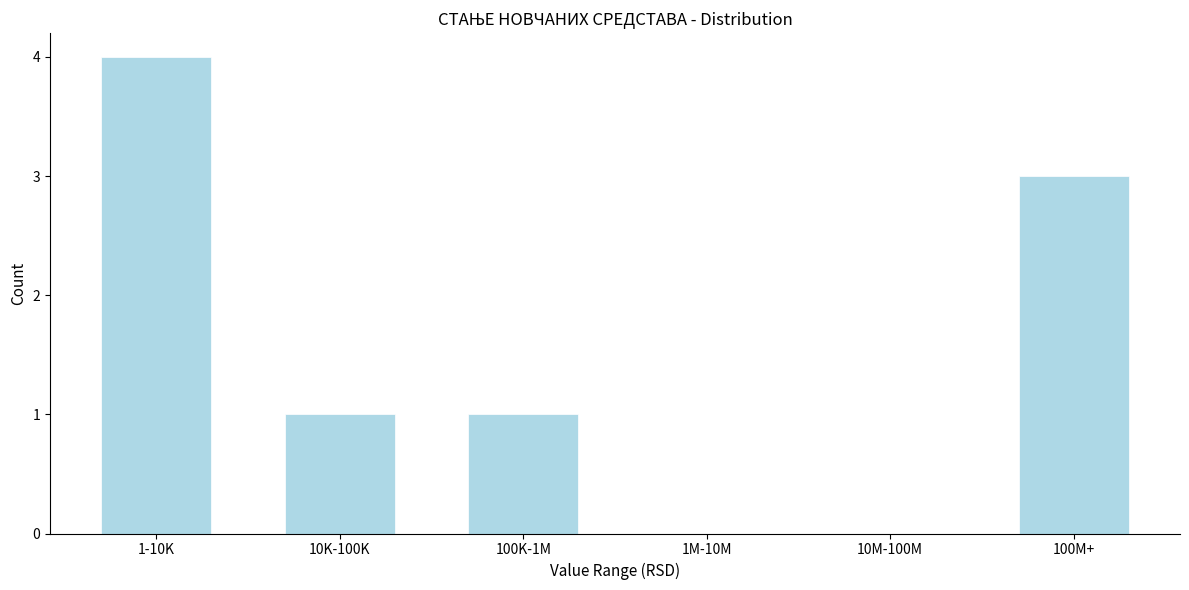

Reading left to right, extract all data points from this chart.

1-10K=4	10K-100K=1	100K-1M=1	1M-10M=0	10M-100M=0	100M+=3